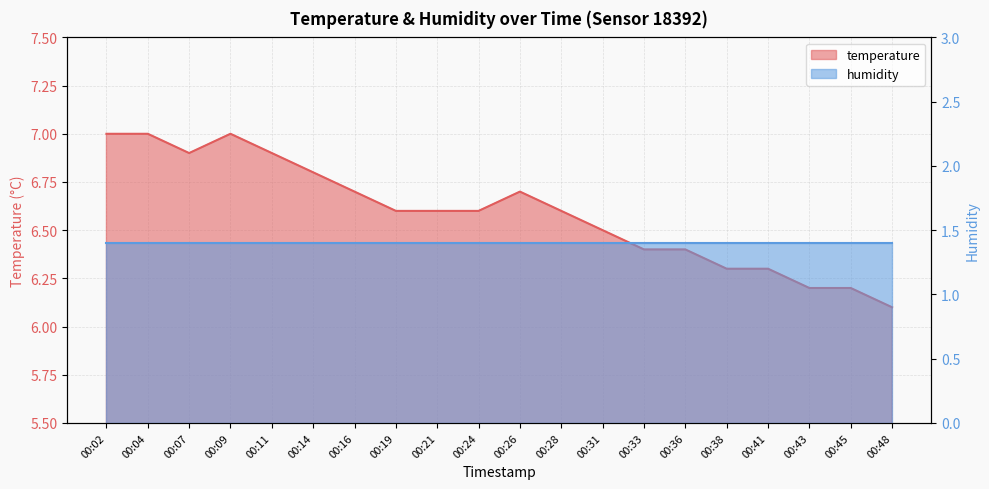

What is the value of the 17th point from the left?

6.3